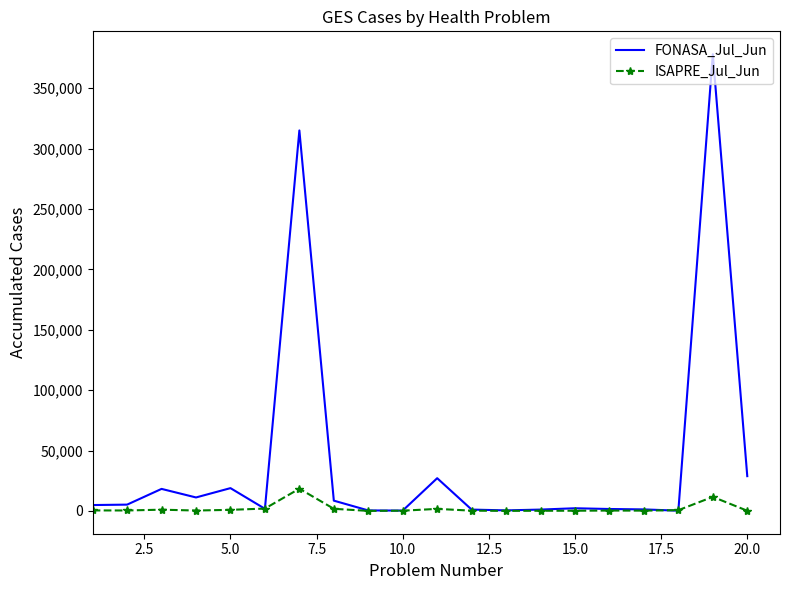

Which series ends up on top after the final intersection of FONASA_Jul_Jun and ISAPRE_Jul_Jun?

FONASA_Jul_Jun